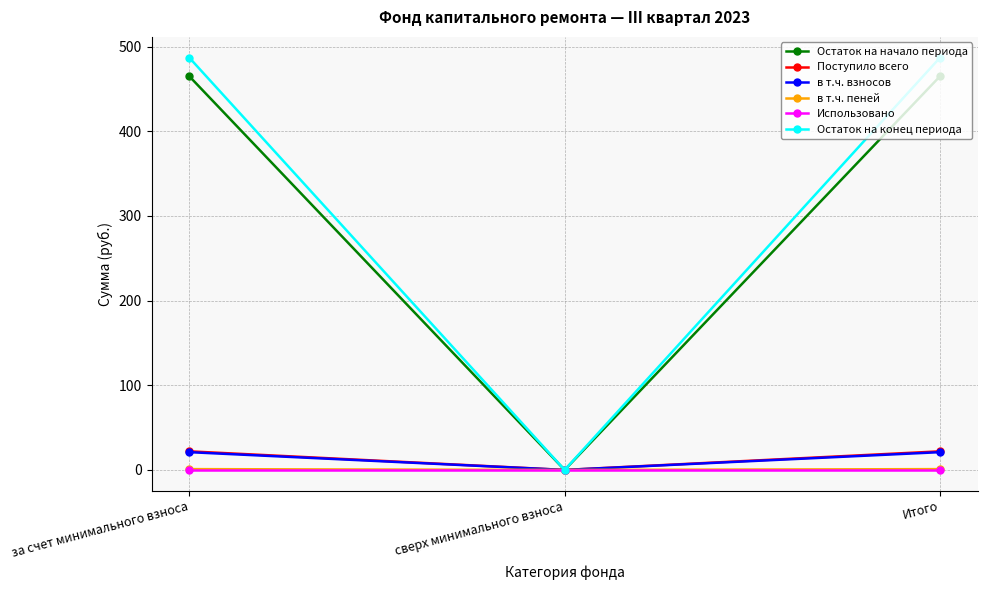

Which category has the lowest value in the Поступило всего series?

сверх минимального взноса